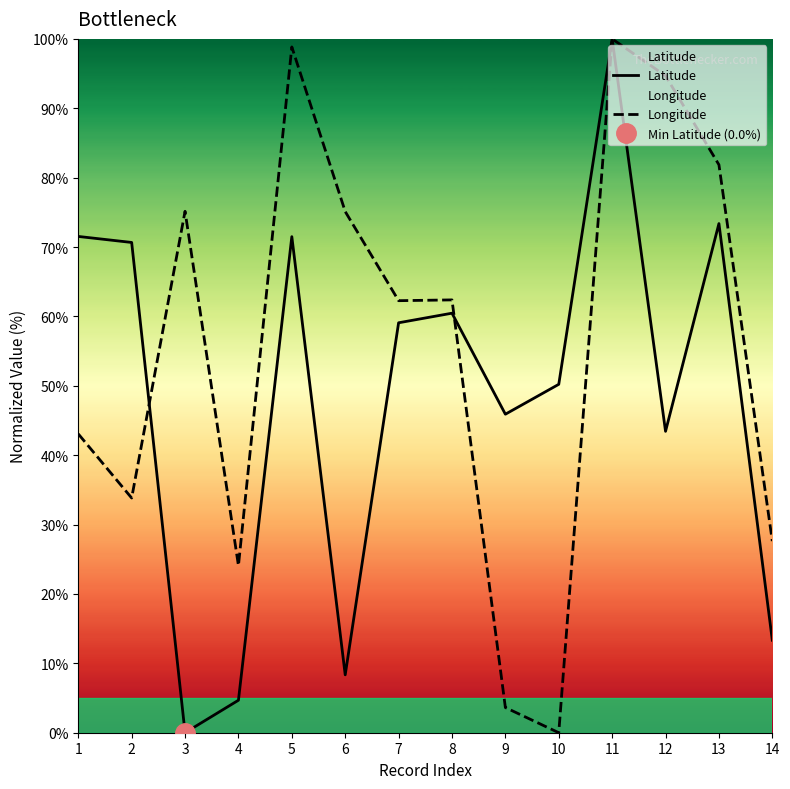

List the labels in order of Longitude value, smallest first.

10, 9, 4, 14, 2, 1, 7, 8, 6, 3, 13, 12, 5, 11